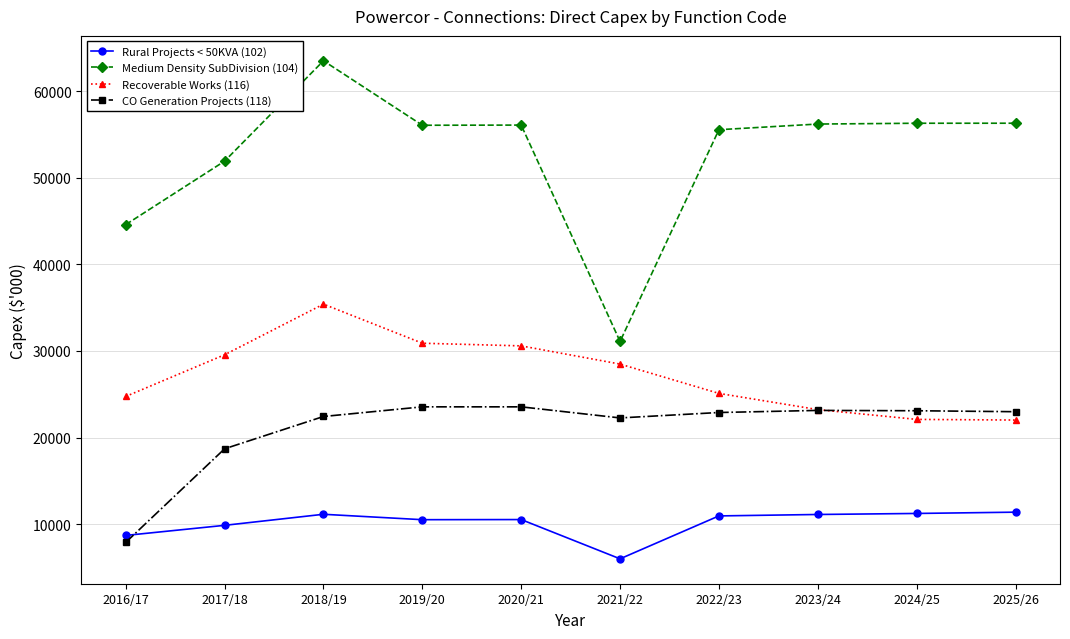

At 2024/25, list the series in order from smallest to largest.

Rural Projects < 50KVA (102), Recoverable Works (116), CO Generation Projects (118), Medium Density SubDivision (104)